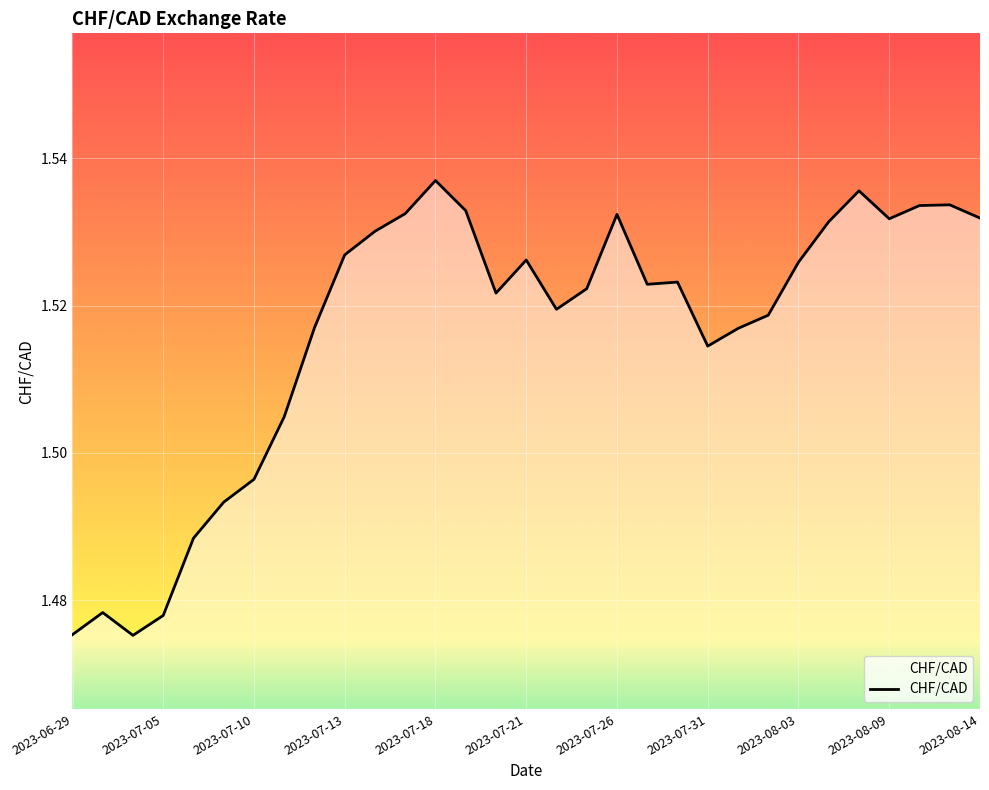

What is the difference between the second highest and minimum values?

0.1